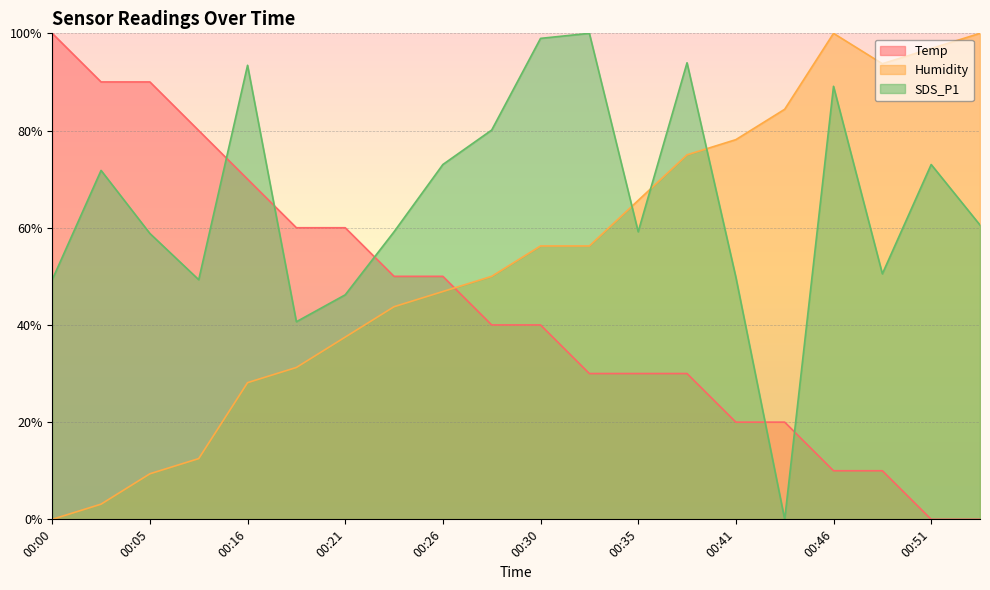

Between 00:35 and 00:28, which is larger?

00:28